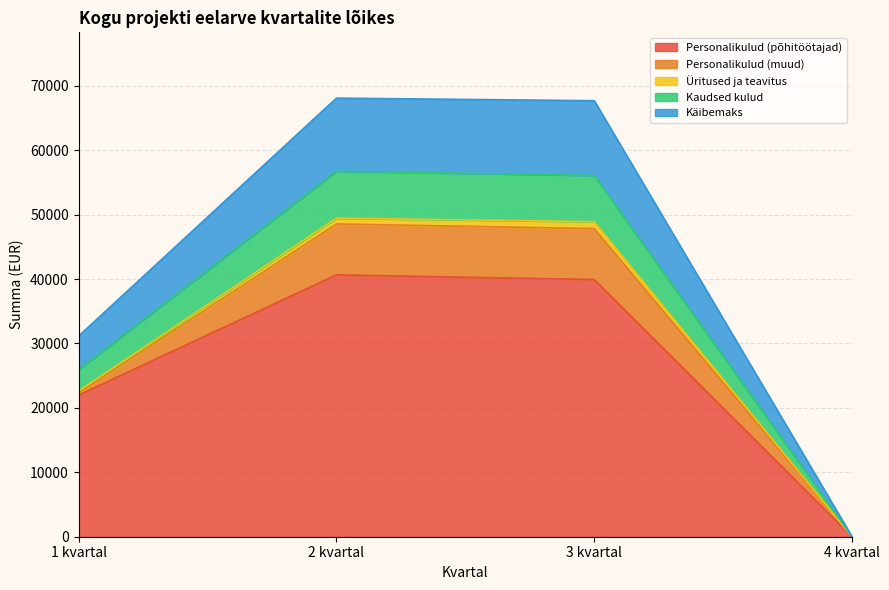

How many data points does each series have?

4